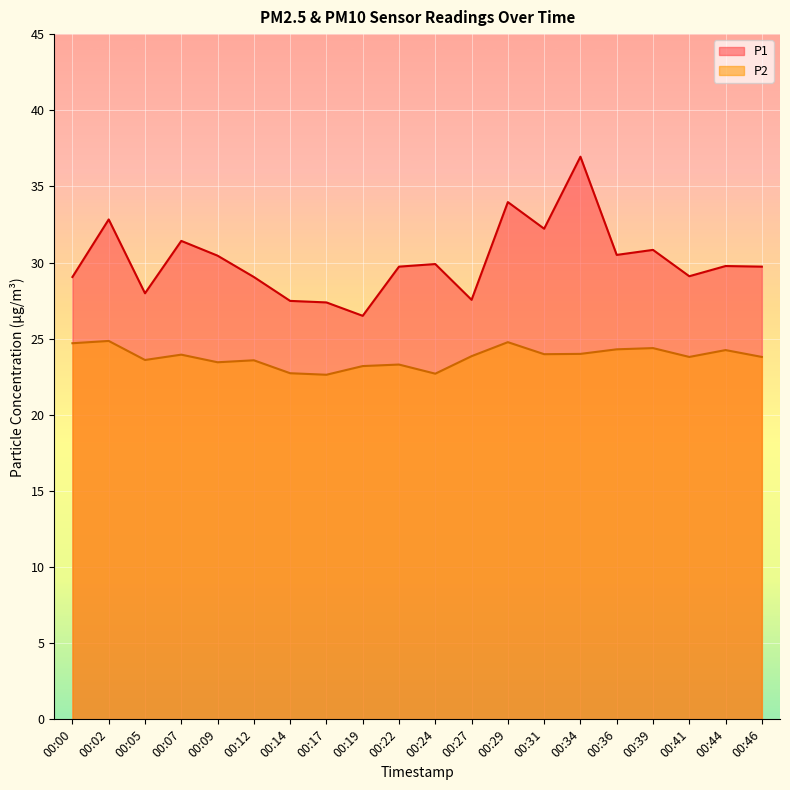

True or false: P1 and P2 intersect in this chart.

False